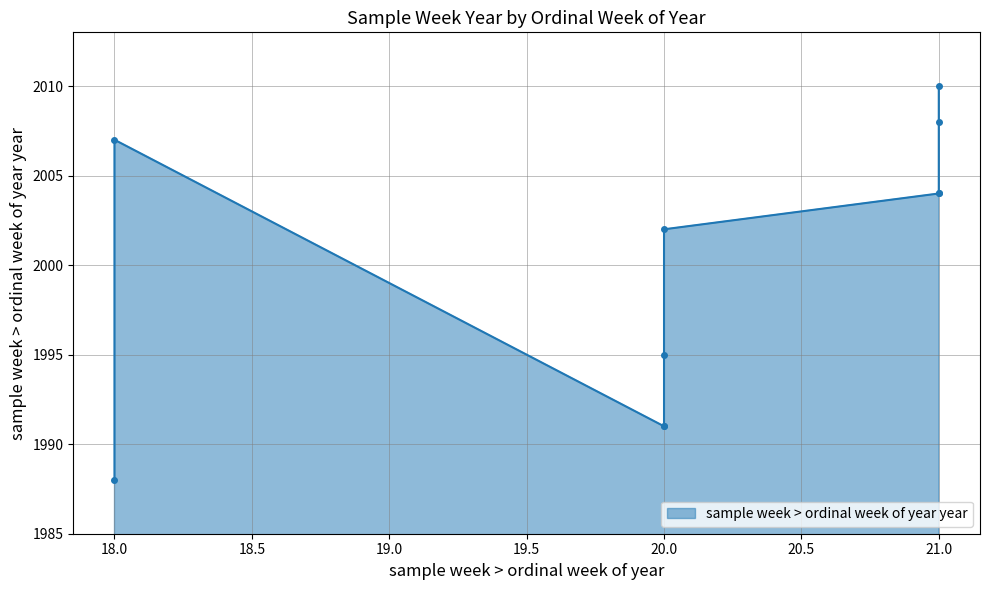

What is the change in value from 21 to 20?

-6